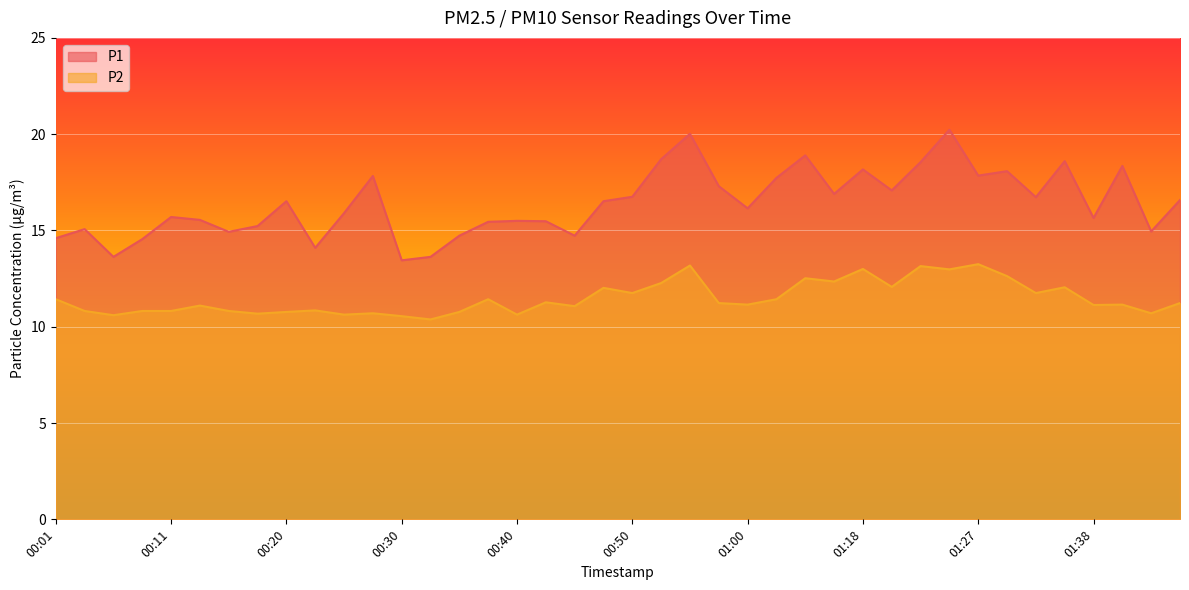

What is the sum of all P1 values?

656.4